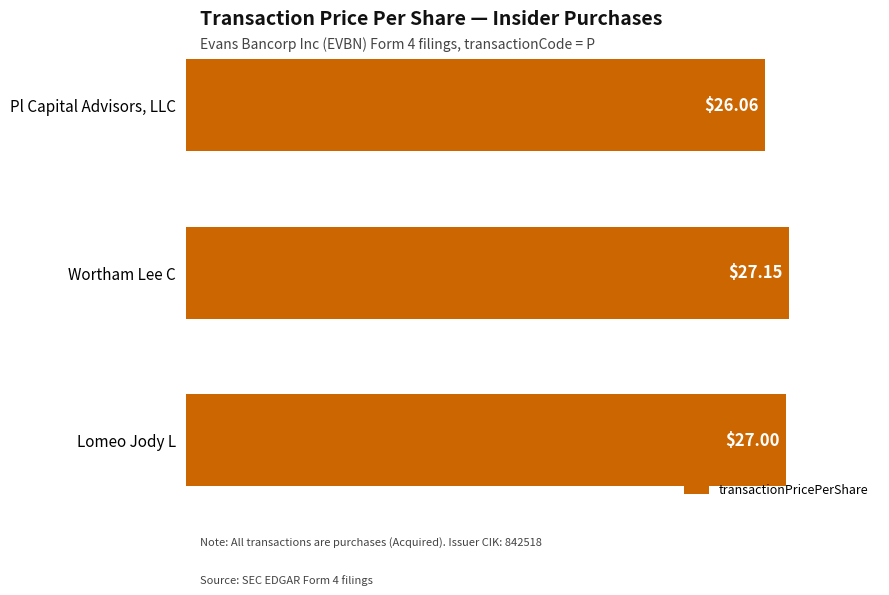

Approximately how many times larger is the value at Wortham Lee C compared to Pl Capital Advisors, LLC?

1.0